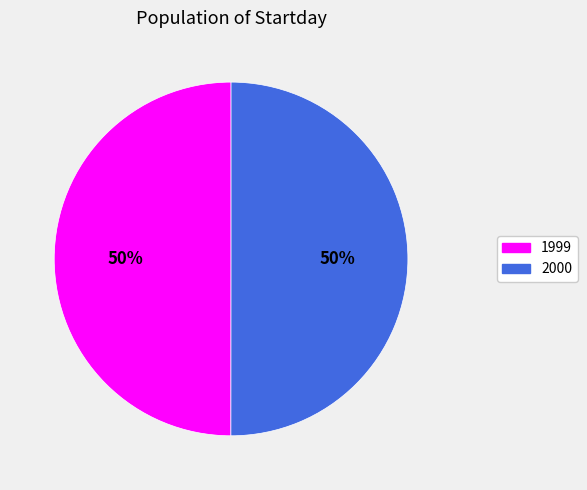

To the nearest percent, what is the average slice percentage?

50%